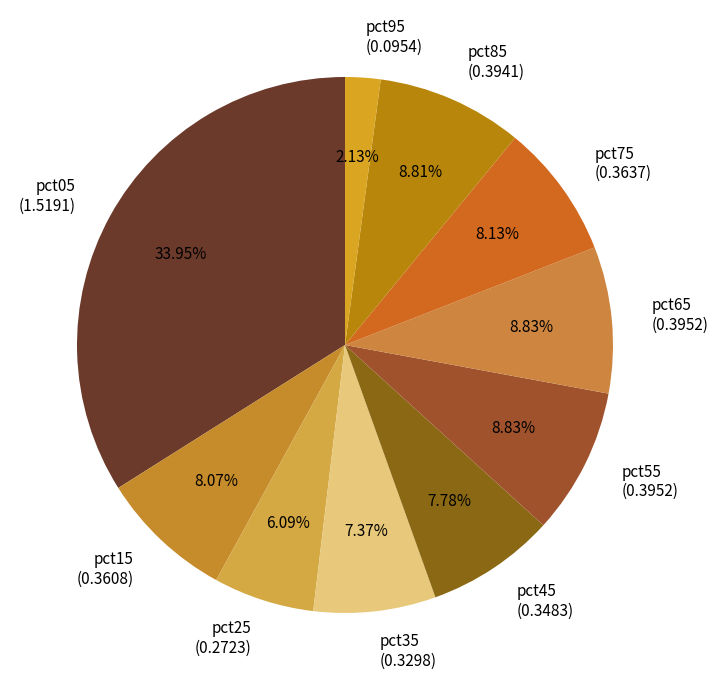

How many slices are in this pie chart?

10